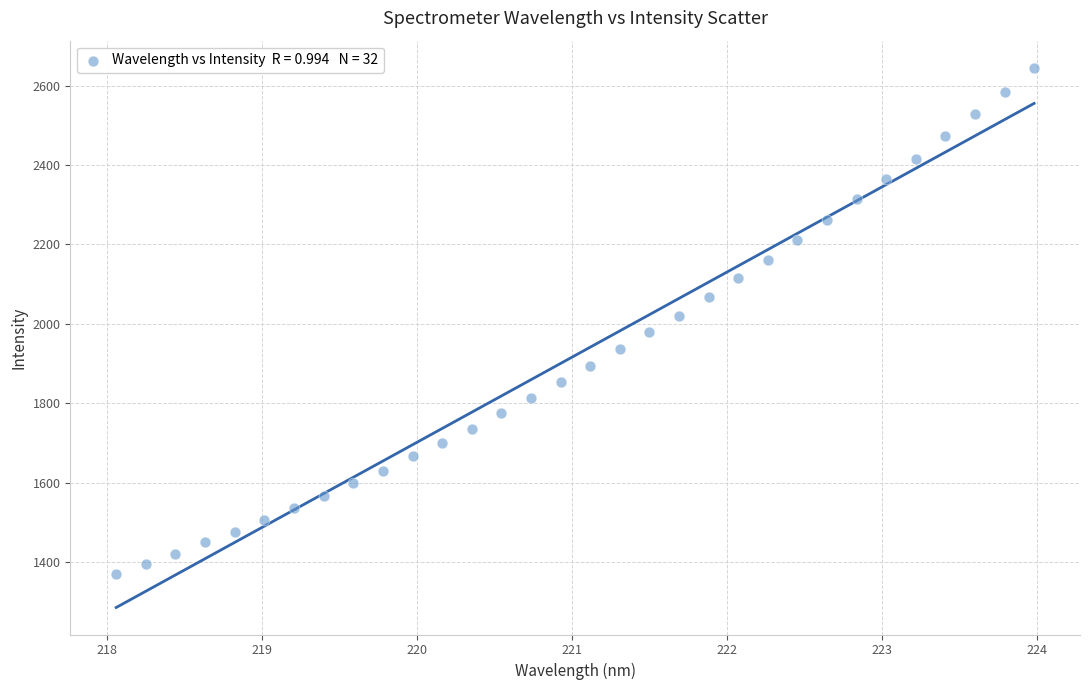

What is the range of X values (max minus min)?

5.9